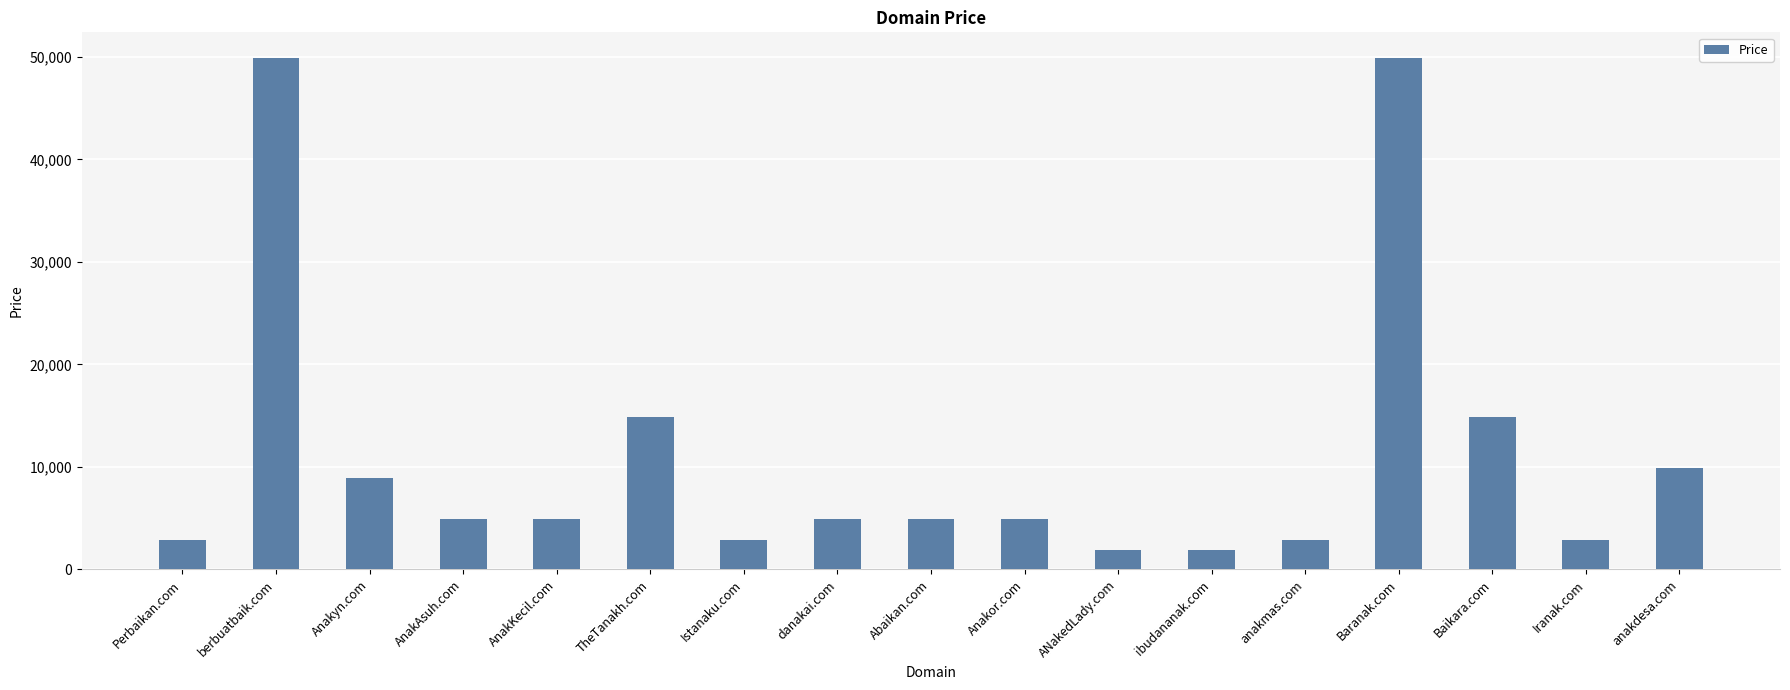

How many bars are there in total?

17